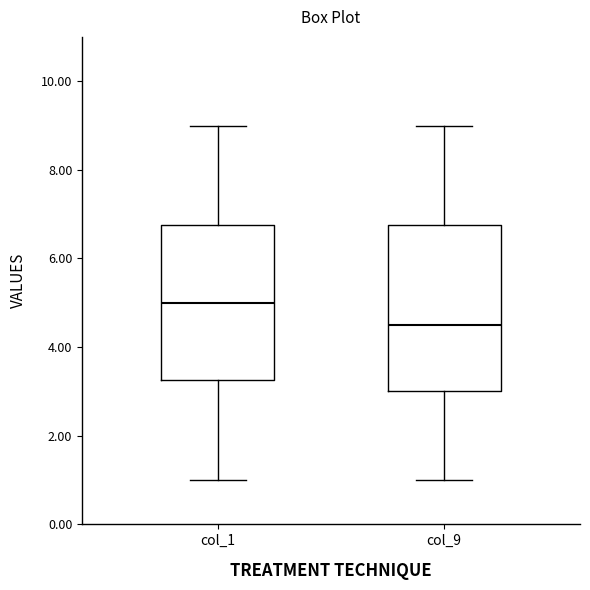

Which box is the tallest, from its lower edge to its upper edge?

col_9